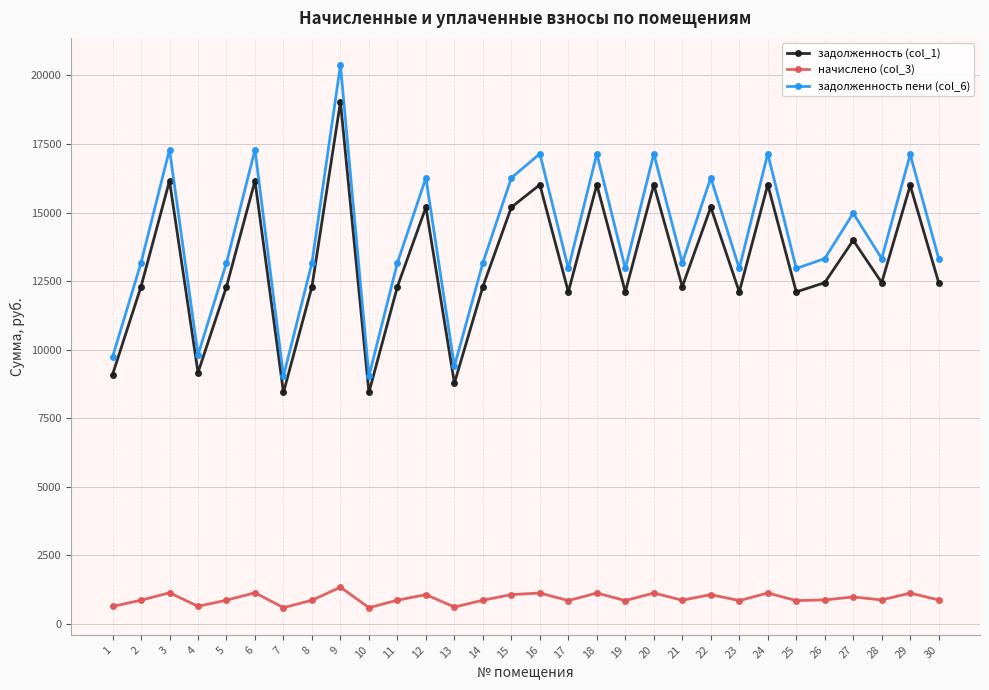

What is the value of the задолженность пени (col_6) point at the 13th from the left?

9398.9